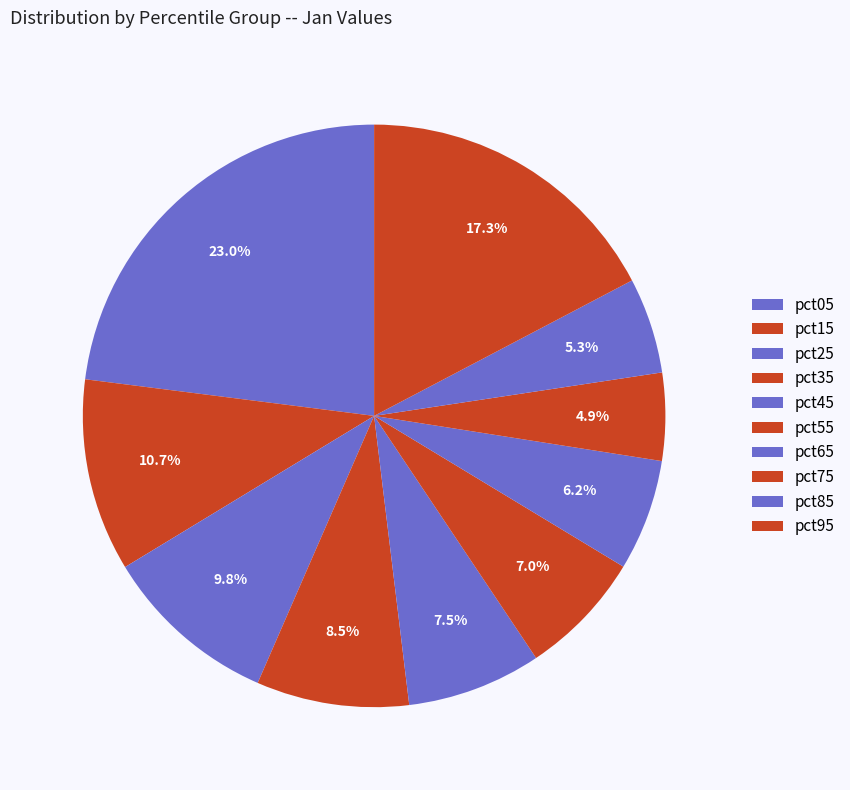

True or false: pct25 accounts for 10% of the total.

True